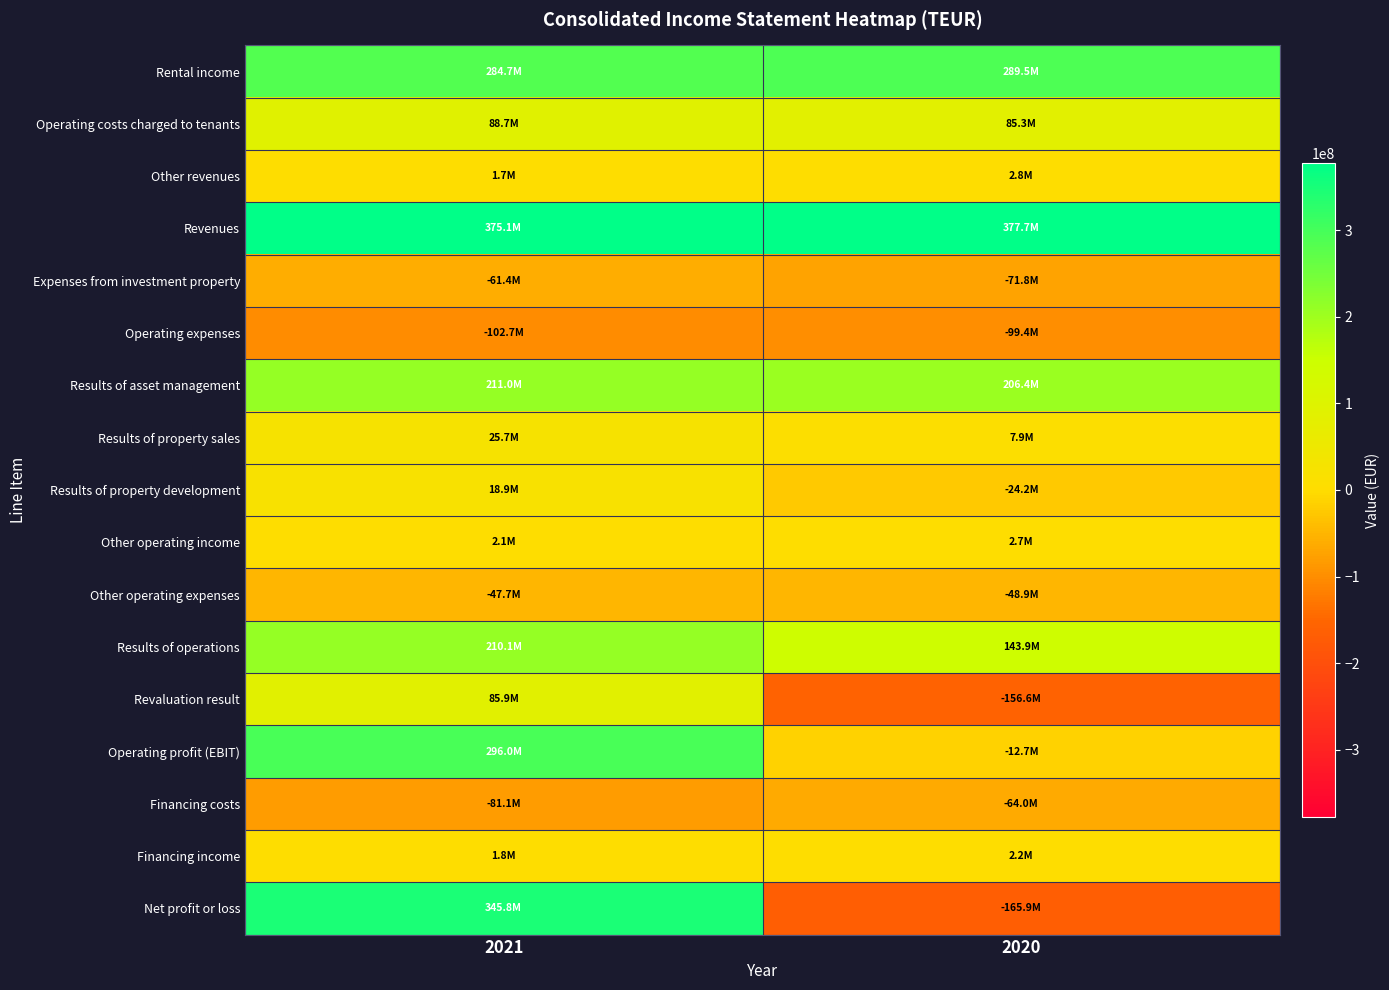

Which has a higher value, 2021 or 2020?

2020